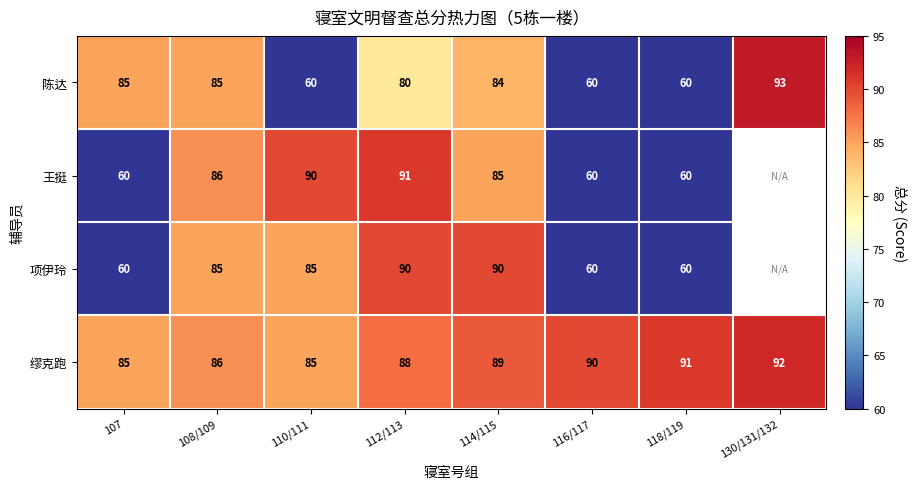

Is the value of 缪克跑 at 112/113 greater than the value of 陈达 at 112/113?

Yes